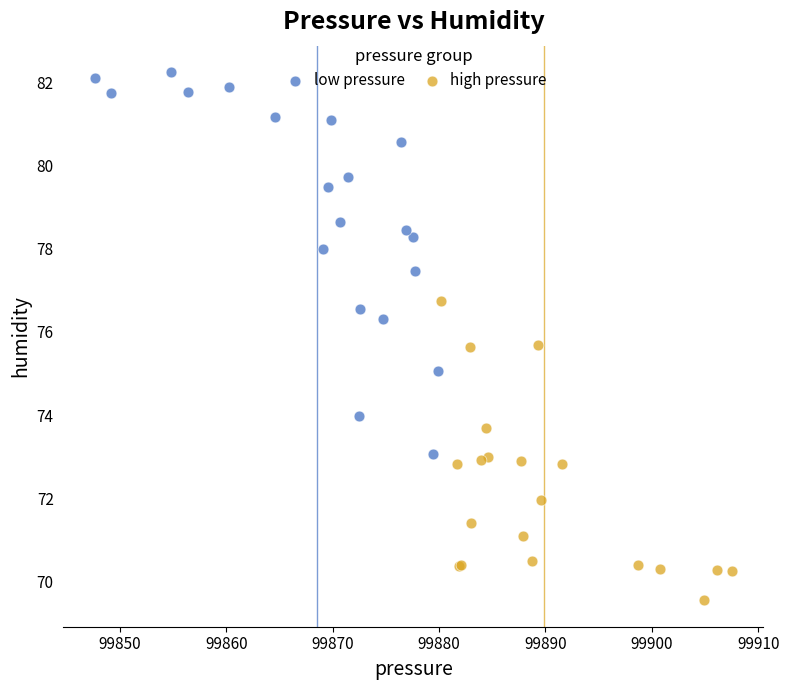

What are all the series names shown in the legend?

low pressure, high pressure